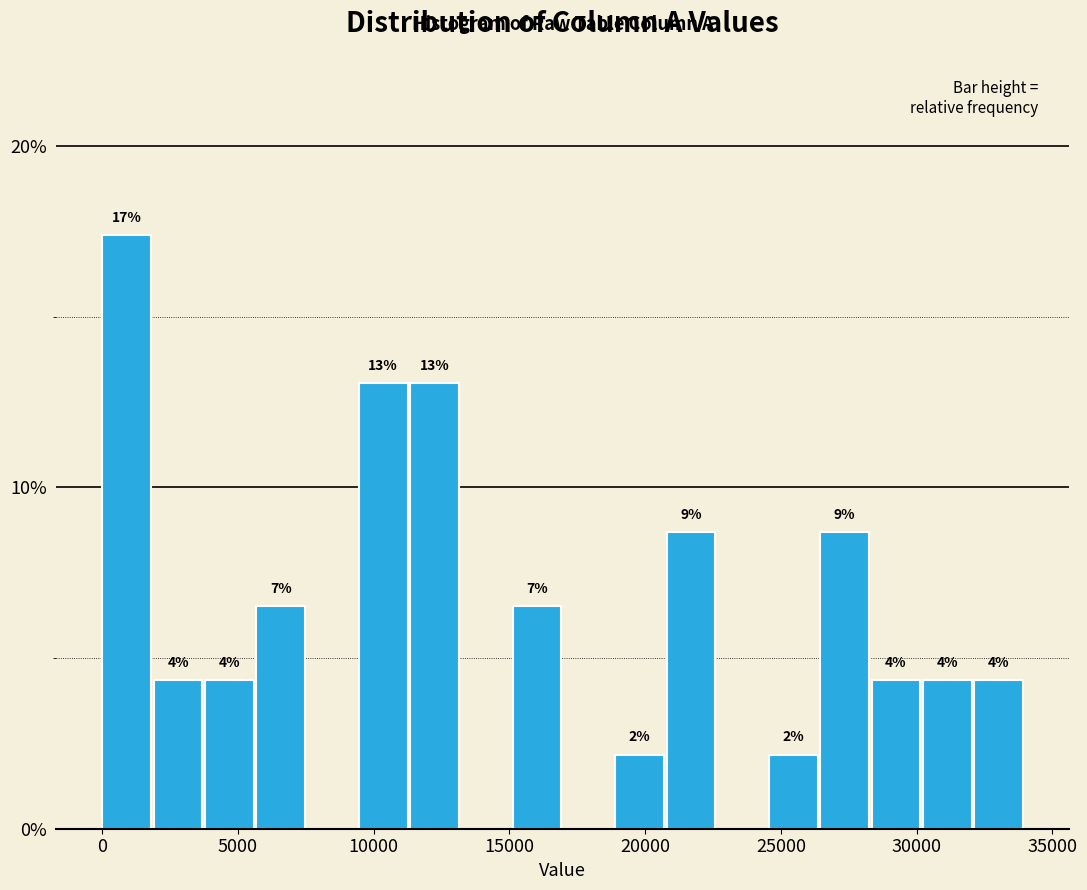

Around what value on the x-axis is the tallest bar? Give the approximate position of its centre, as read against the axis.

1000